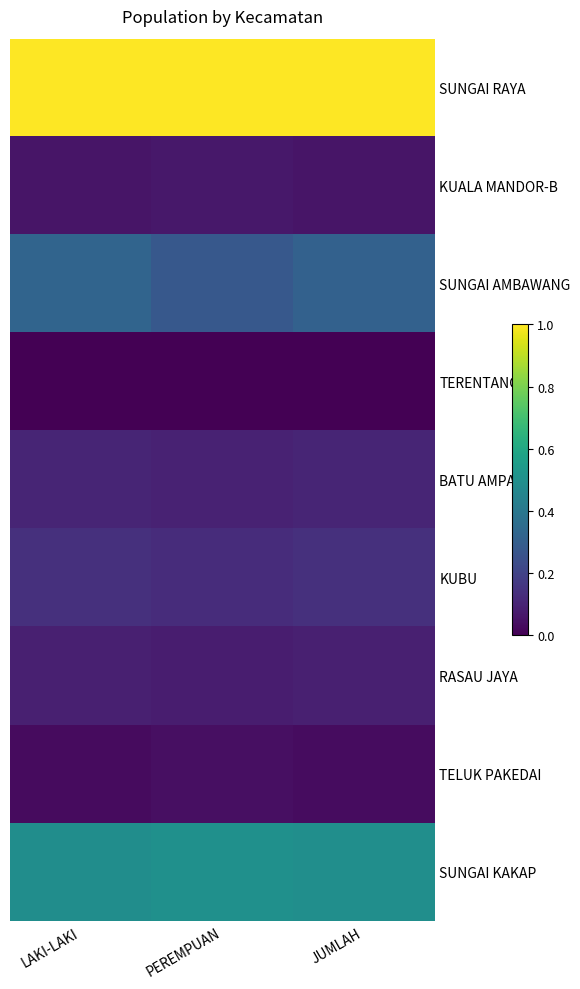

What is the greatest value displayed?

1.0